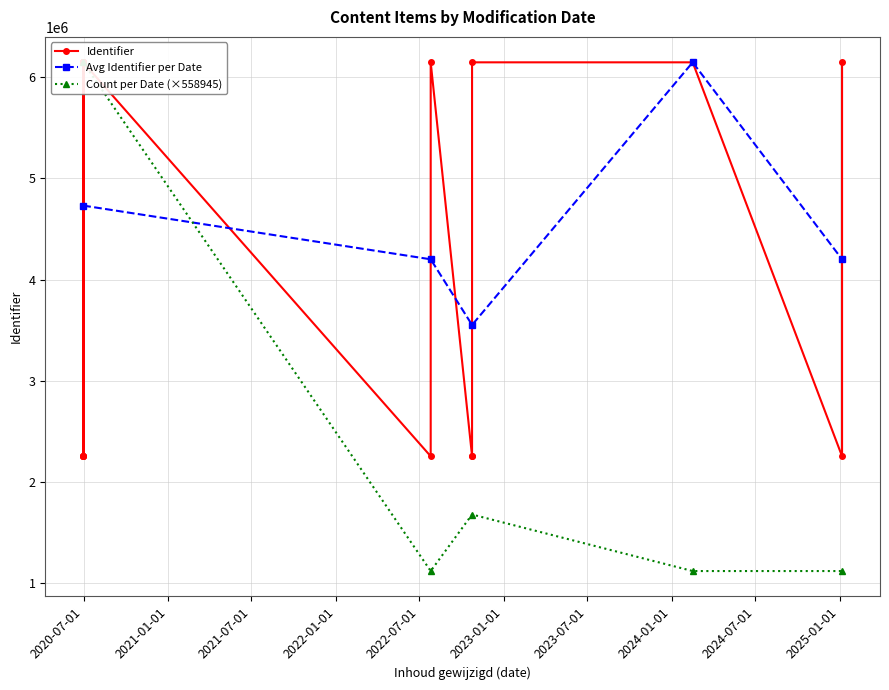

The chart shows a value of 2265664 at 2022-10-24. True or false?

False